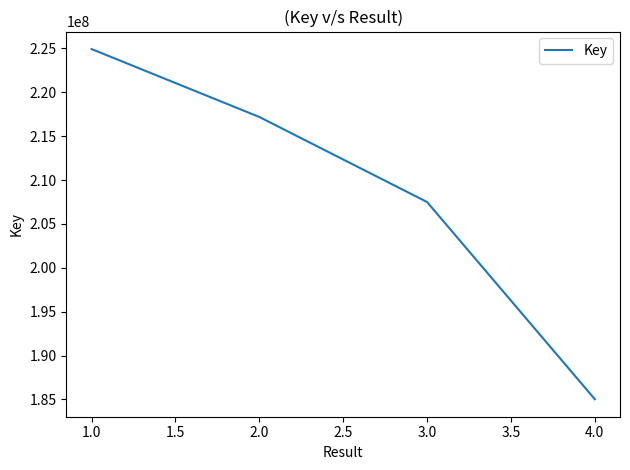

How many lines are shown in the chart?

1